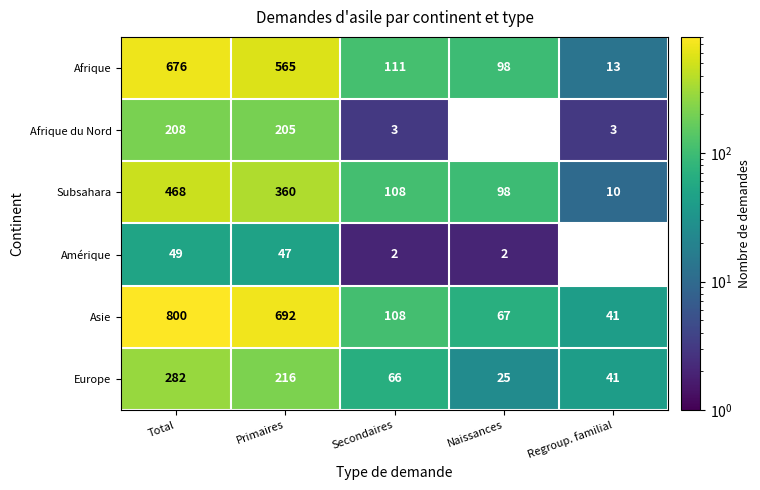

Which category has the highest value across all series?

Total